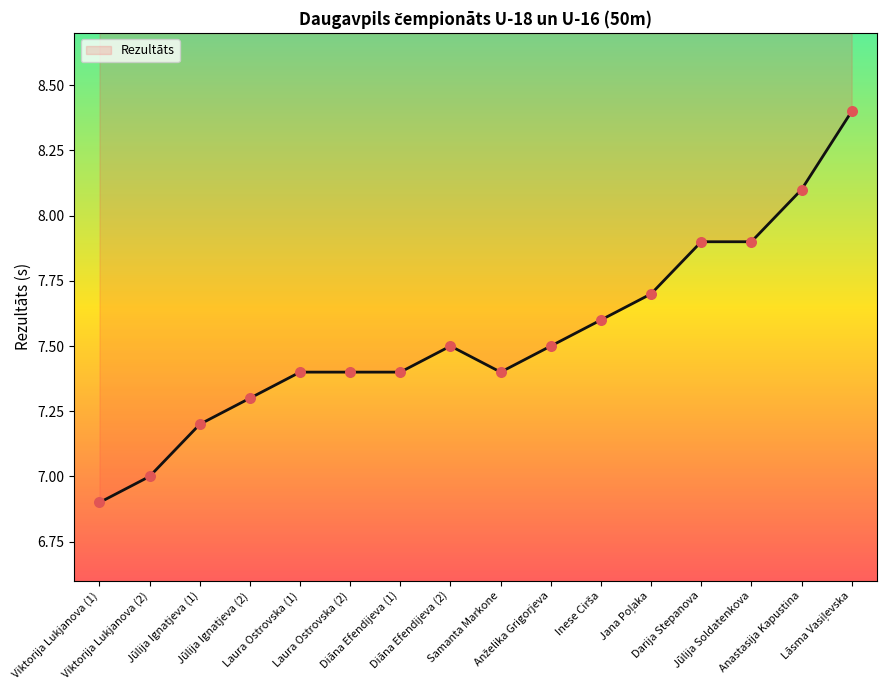

What is the change in value from Diāna Efendijeva (2) to Jūlija Soldatenkova?

+0.4